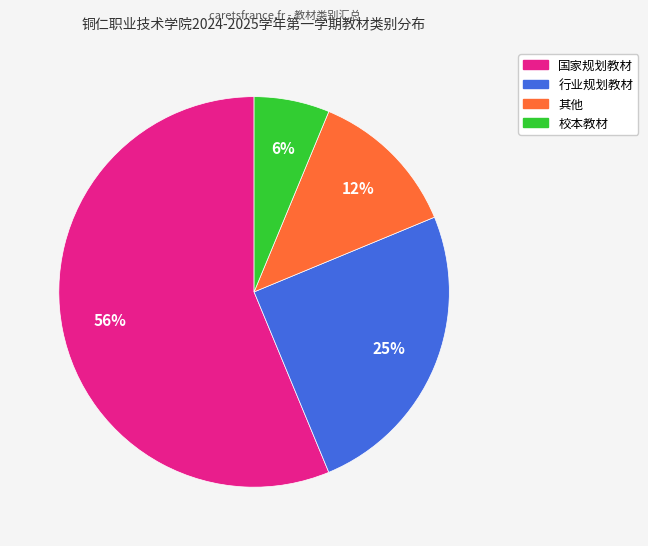

Which has a higher value, 其他 or 校本教材?

其他